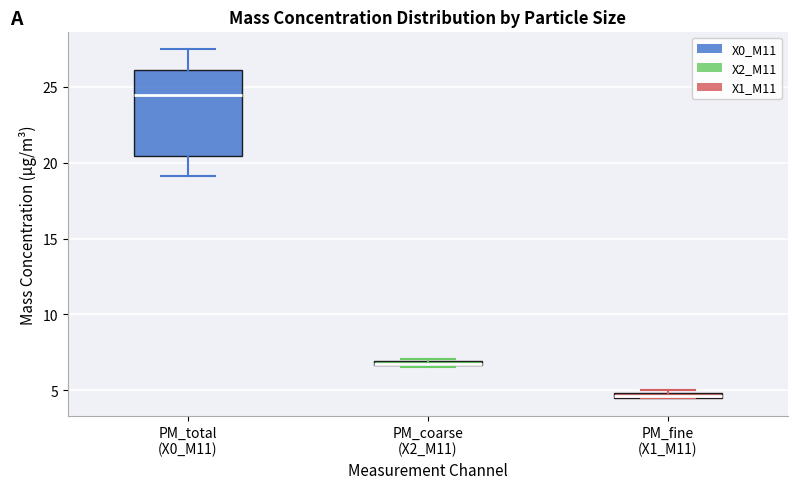

Which box is the tallest, from its lower edge to its upper edge?

PM_total (X0_M11)